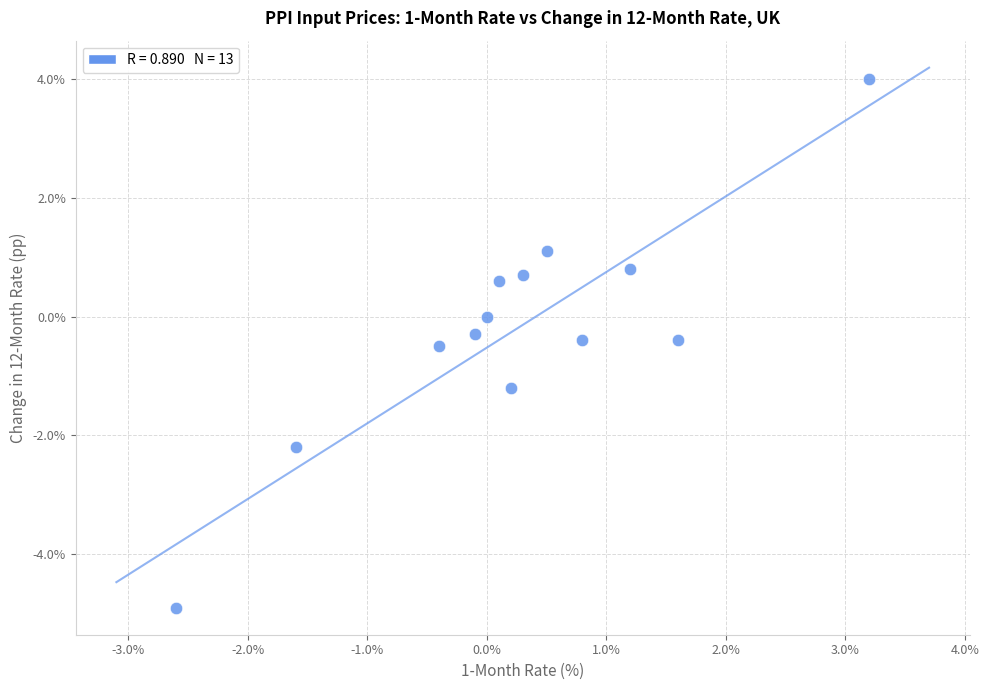

What is the range of X values (max minus min)?

5.8